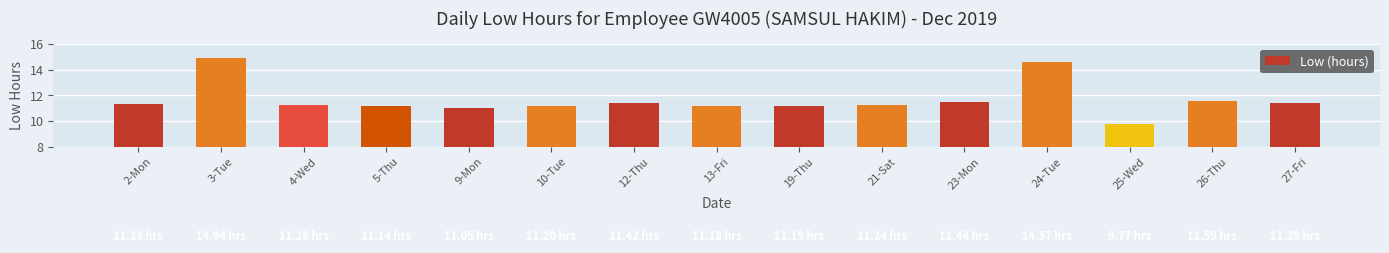

Read the value at 4-Wed.

11.3